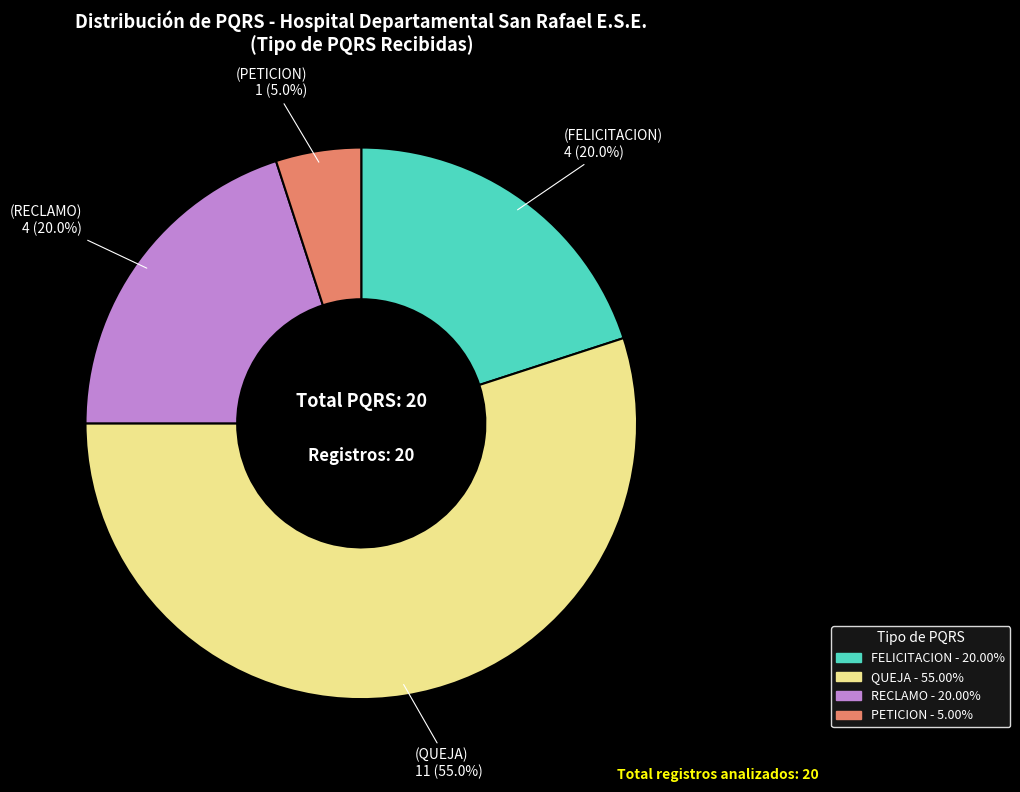

How many segments does this pie chart have?

4